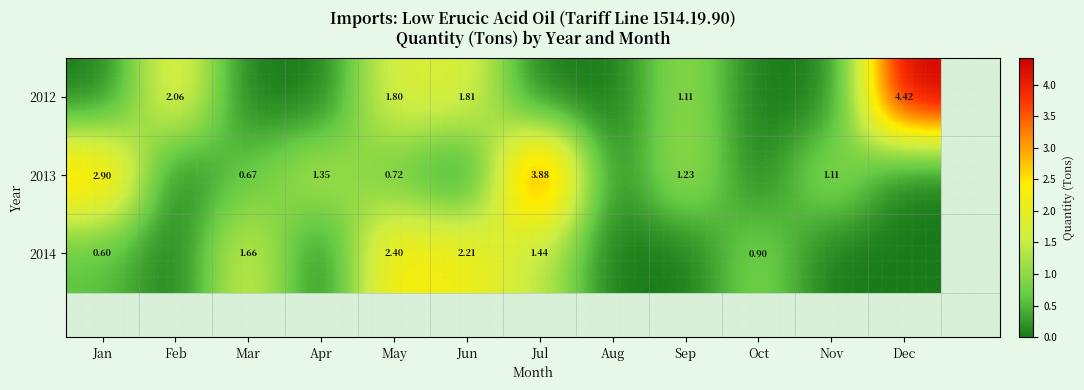

At how many categories does at least one series exceed 2?

6